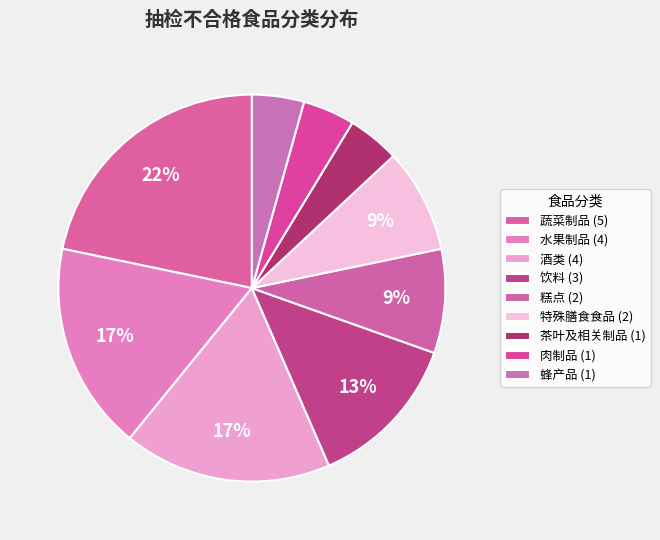

To the nearest percent, what is the difference between the 肉制品 and 特殊膳食食品 slice percentages?

4%